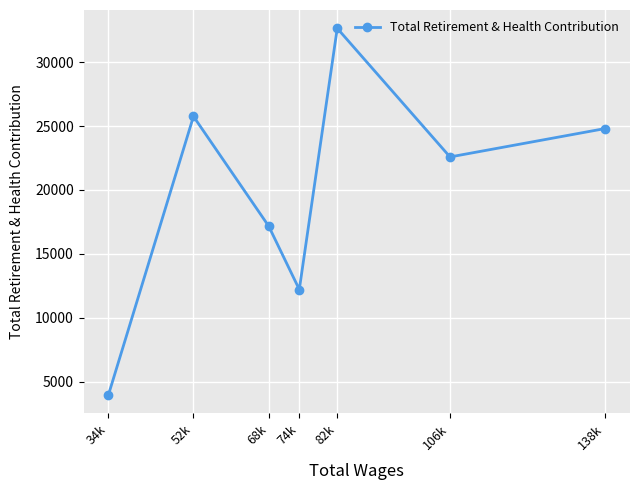

Between 74k and 82k, which is larger?

82k